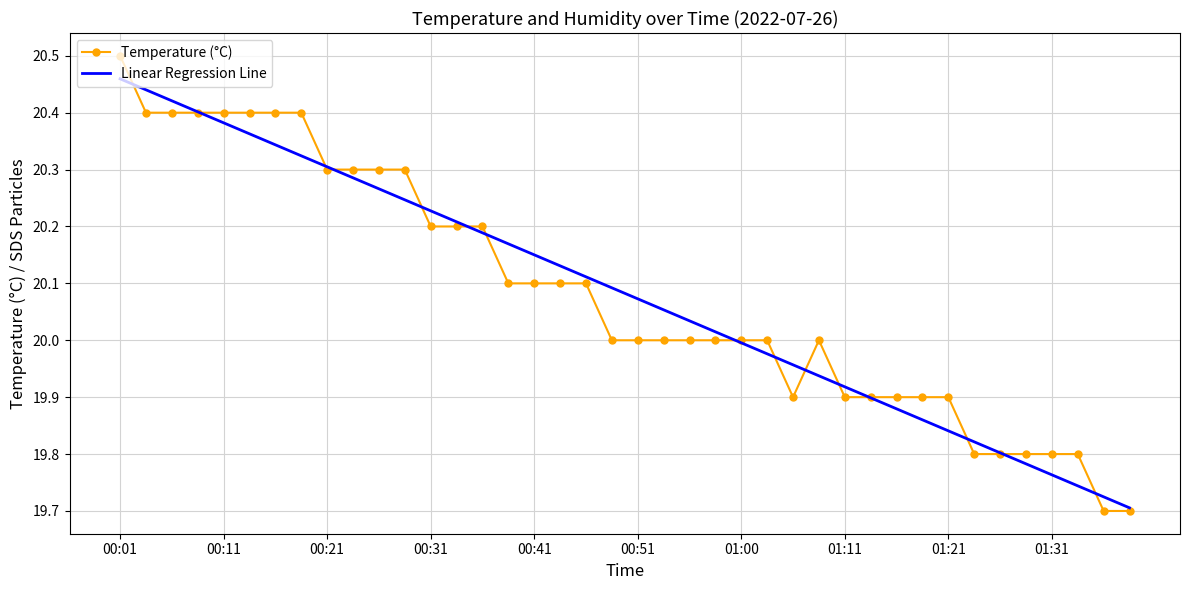

Which series has the widest spread of values?

Temperature (°C)